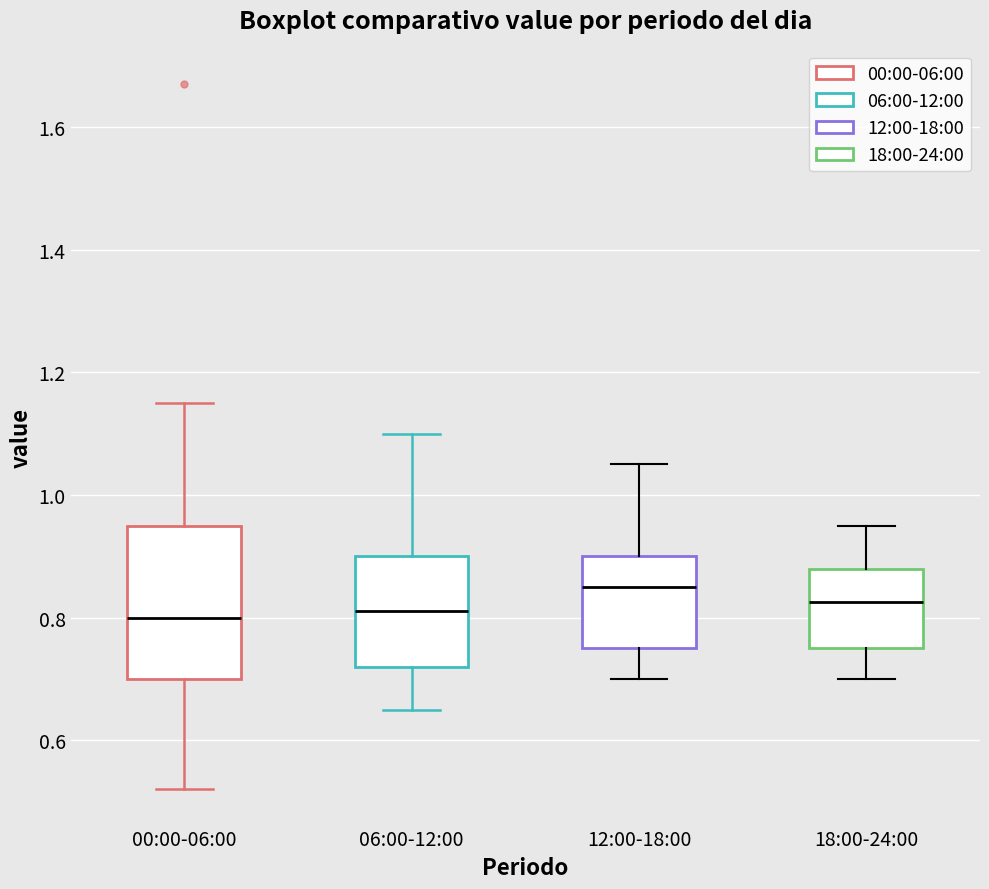

Reading left to right, read every box against the y-axis: the position of its median line, the range the box covers, and the ends of its whiskers. The values are not printed on the chart, so give them approximately, as read against the axis.

00:00-06:00: median 0.80, box 0.70 to 0.96, whiskers 0.52 to 1.16
06:00-12:00: median 0.82, box 0.72 to 0.90, whiskers 0.66 to 1.10
12:00-18:00: median 0.86, box 0.76 to 0.90, whiskers 0.70 to 1.06
18:00-24:00: median 0.82, box 0.76 to 0.88, whiskers 0.70 to 0.96